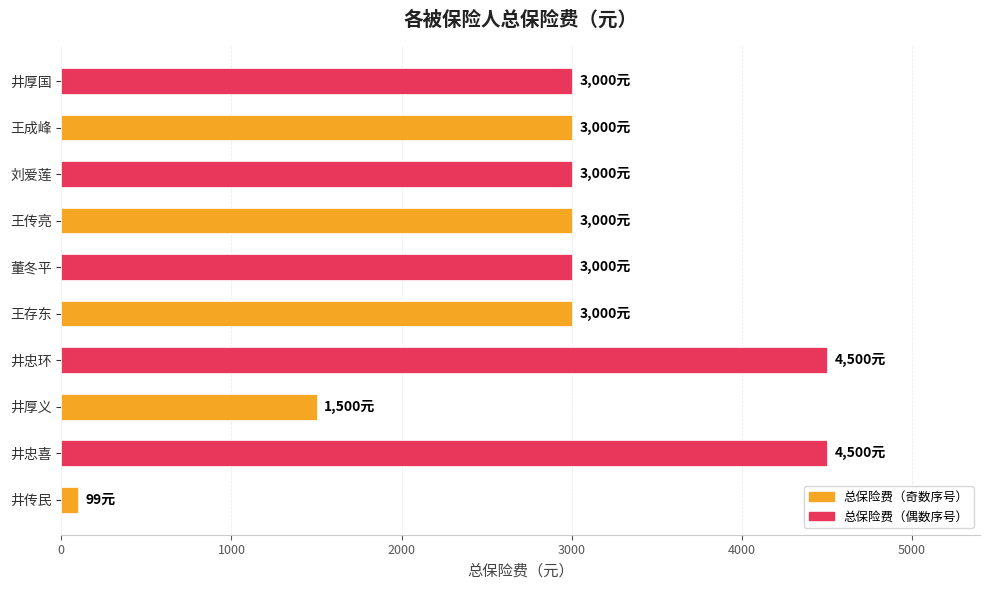

Reading bottom to top, transcribe all the data shown in this chart.

井传民=99	井忠喜=4500	井厚义=1500	井忠环=4500	王存东=3000	董冬平=3000	王传亮=3000	刘爱莲=3000	王成峰=3000	井厚国=3000